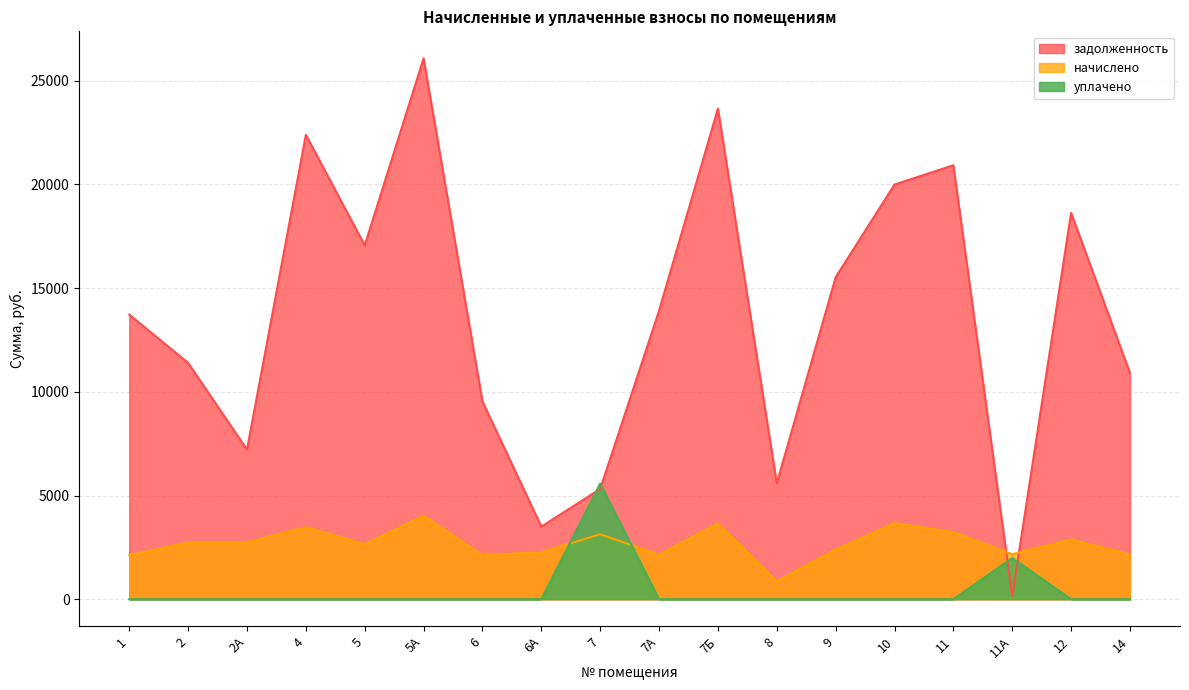

What value does the начислено series have at 4?

3475.2